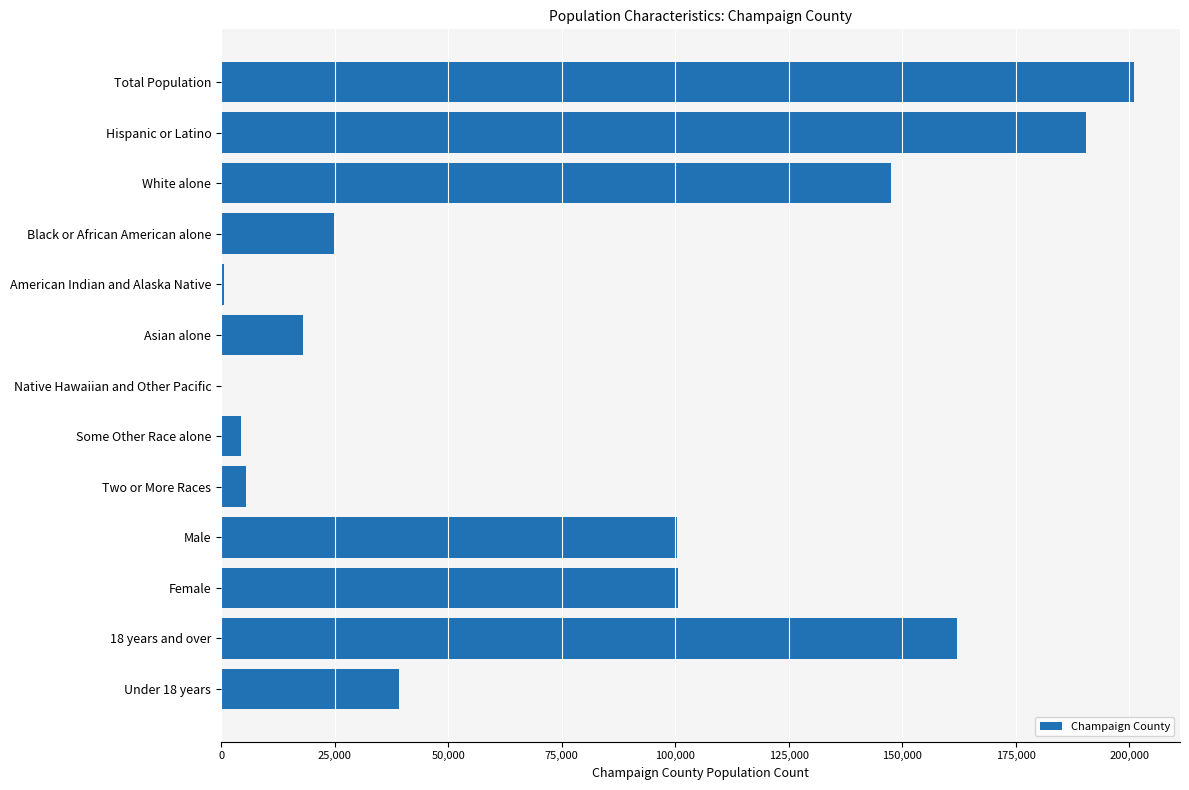

The value at Black or African American alone is 35585. True or false?

False